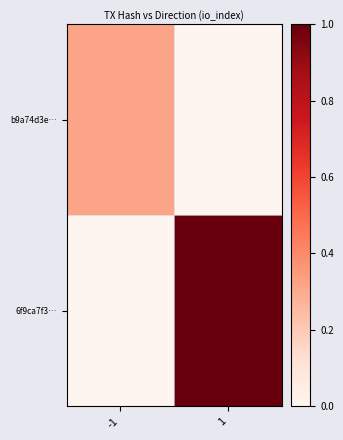

Rank the series by their maximum value, from lowest to highest.

b9a74d3e…, 6f9ca7f3…